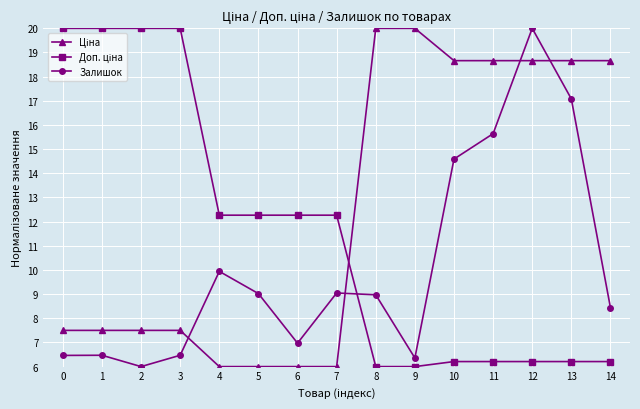

The value of Залишок at 1 is 6.5. True or false?

True